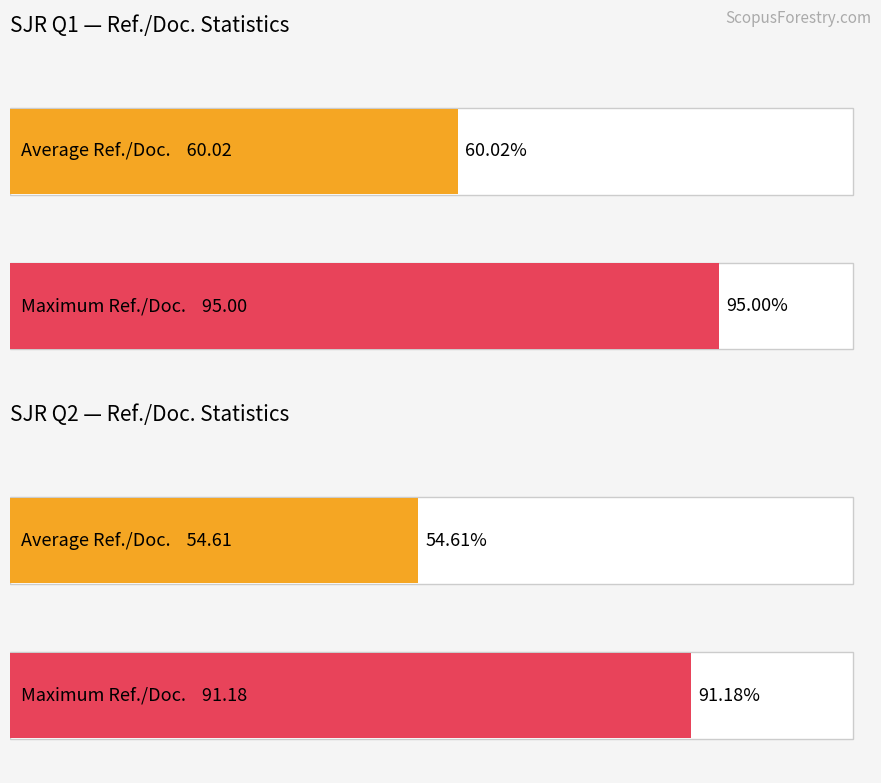

At which category is the sum across all series the highest?

Q1